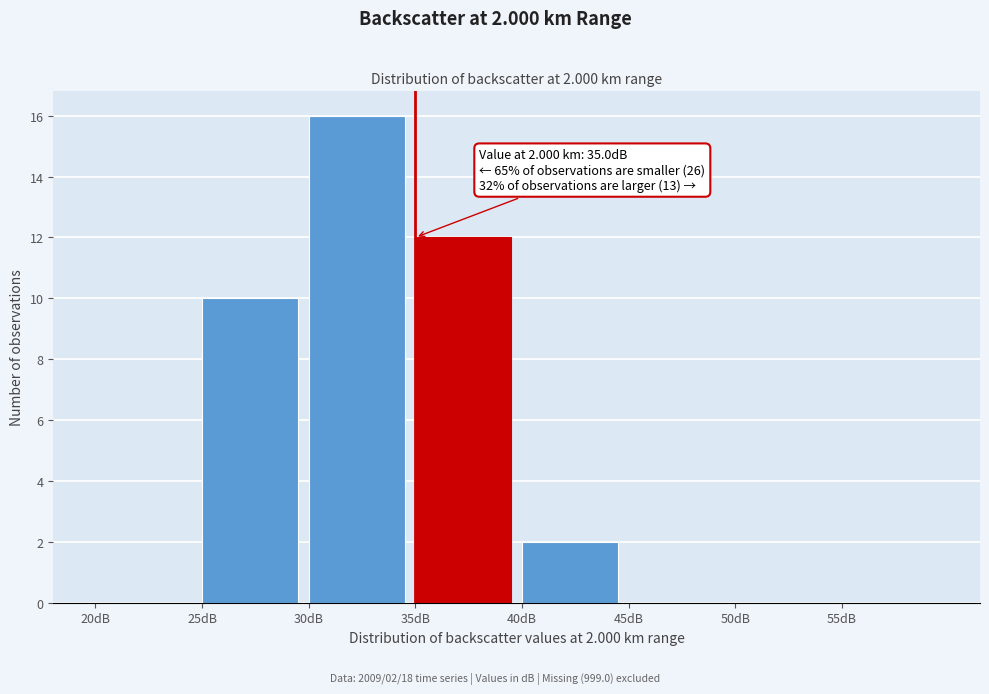

Which range on the x-axis has the tallest bar?

30 to 35